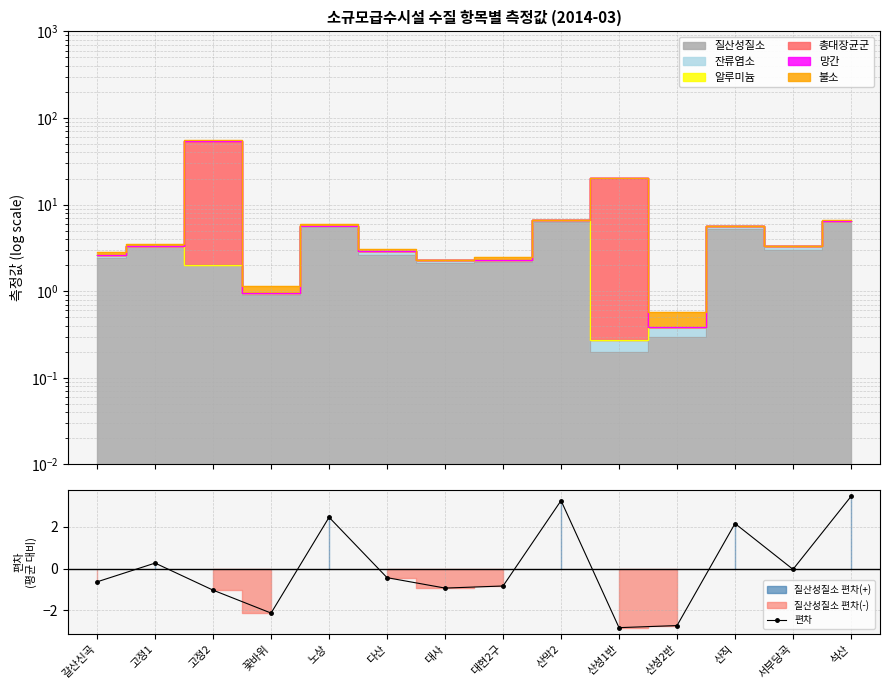

Rank the categories by value from lowest to highest.

산성1반, 산성2반, 꽃바위, 고정2, 대사, 대현2구, 갈산신곡, 다산, 서부당곡, 고정1, 산직, 노상, 산막2, 석산